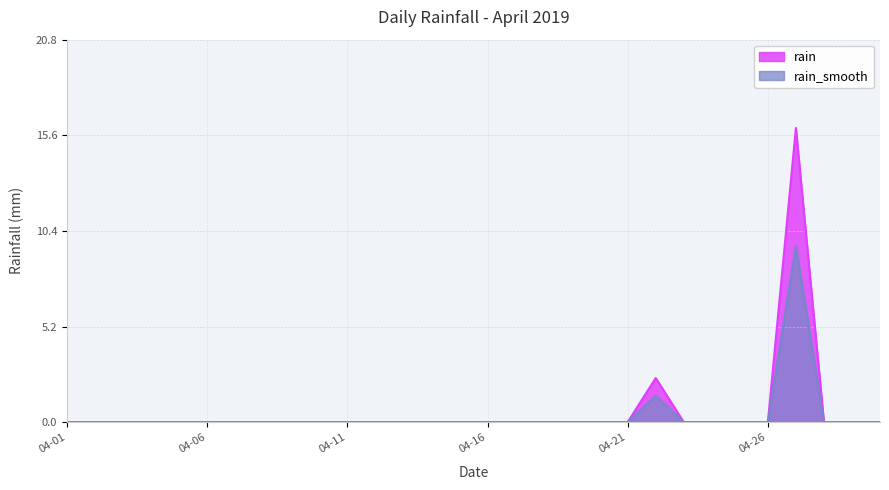

Count the number of data series in this chart.

1